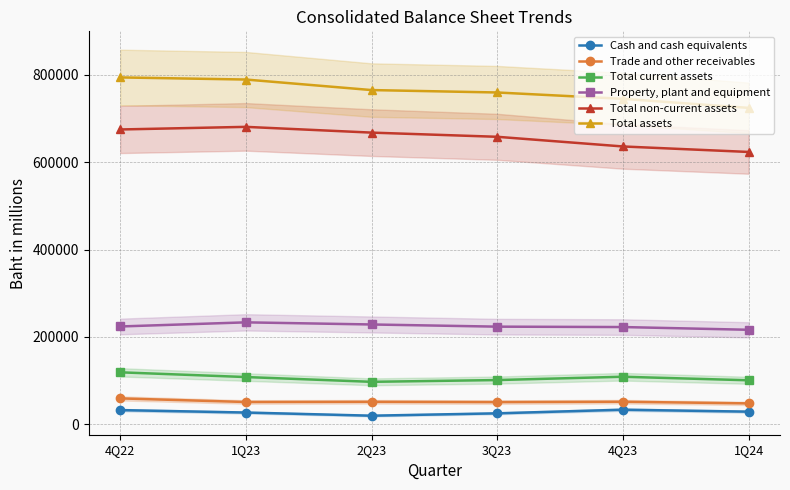

At which label is Trade and other receivables closest to 53694?

4Q23